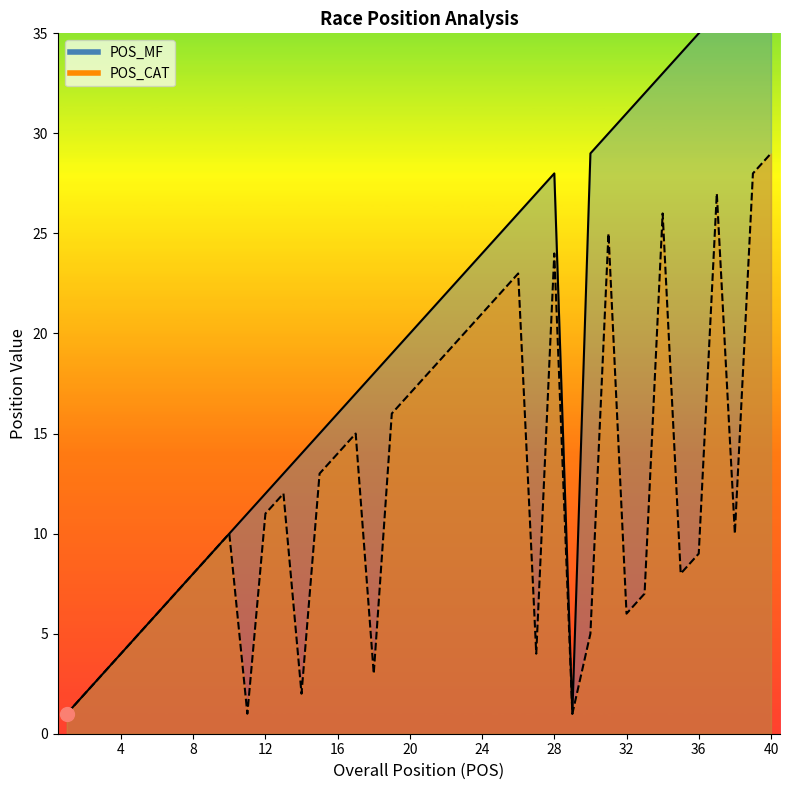

At which category does POS_CAT reach its first local peak?

10